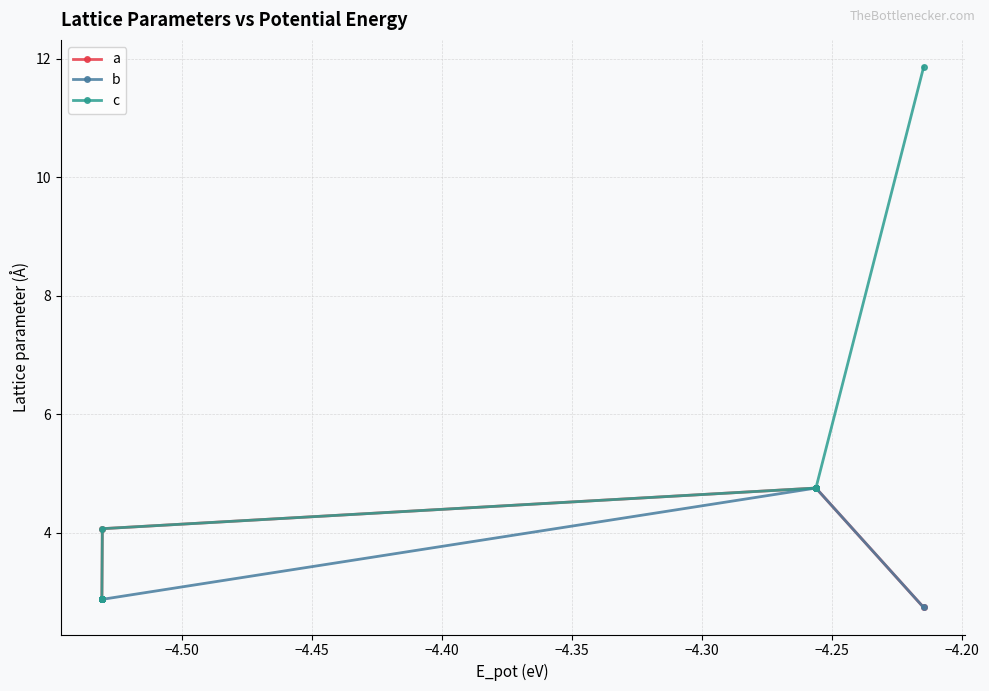

The c series shows 1.5 at −4.30. True or false?

False